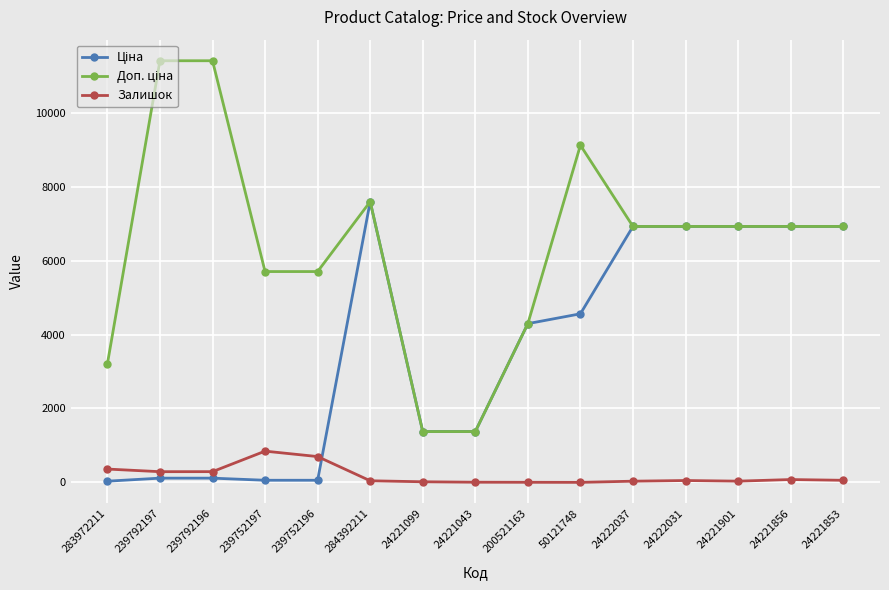

True or false: Залишок has a value of 43.0 at 284392211.

True